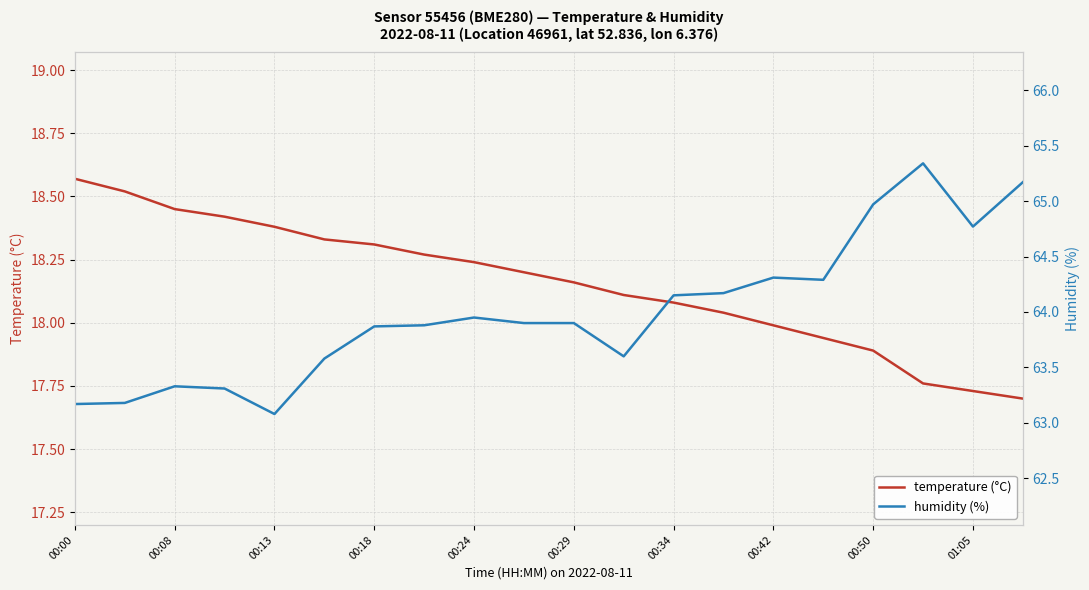

True or false: humidity (%) and temperature (°C) intersect in this chart.

False